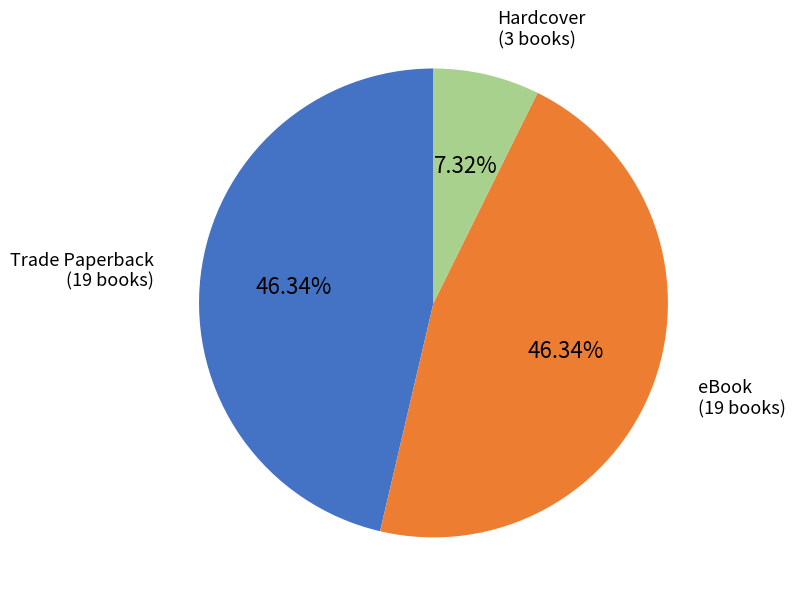

Count the number of slices in the pie.

3